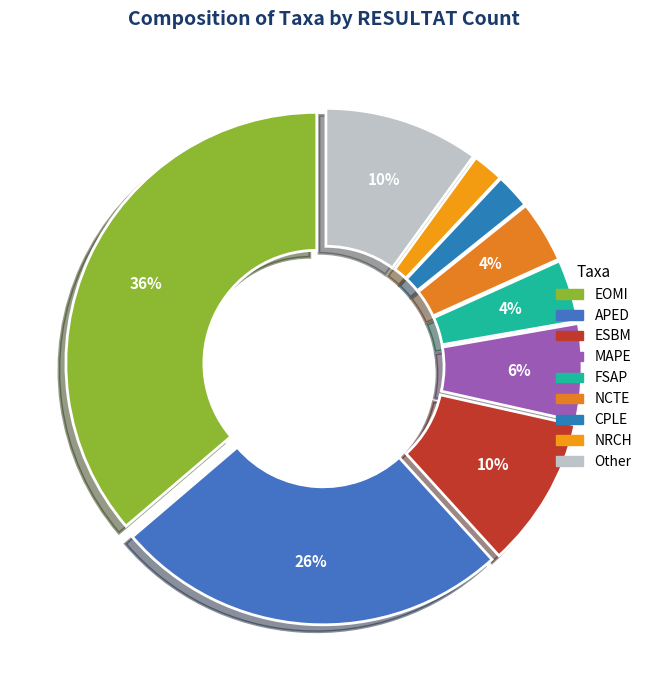

How many slices are in this pie chart?

9